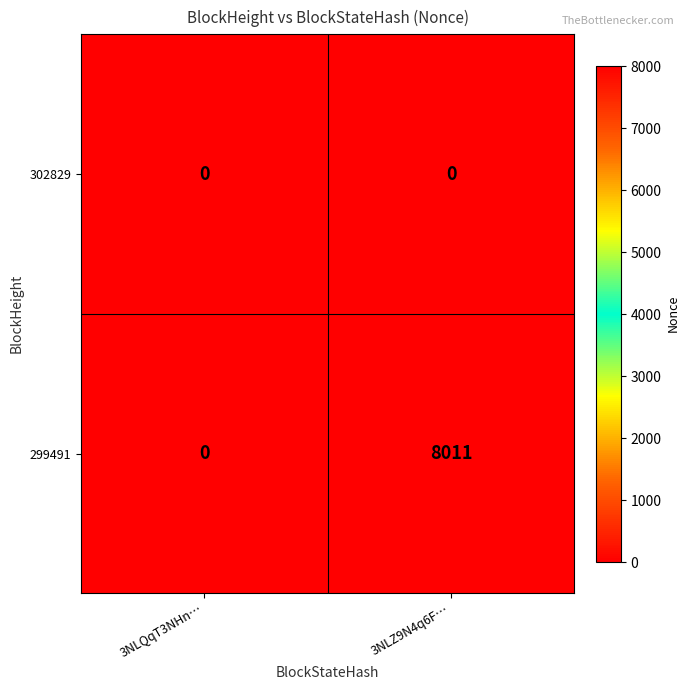

Count the number of categories in the chart.

2